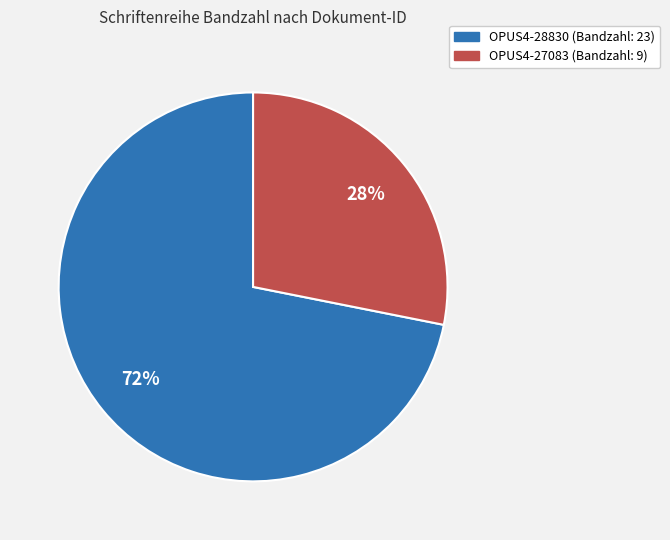

To the nearest percent, what is the combined percentage of OPUS4-28830 and OPUS4-27083?

100%